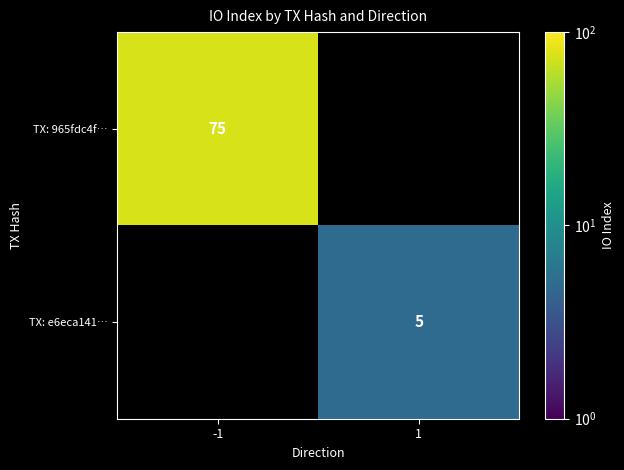

What is the smallest value displayed?

5.0